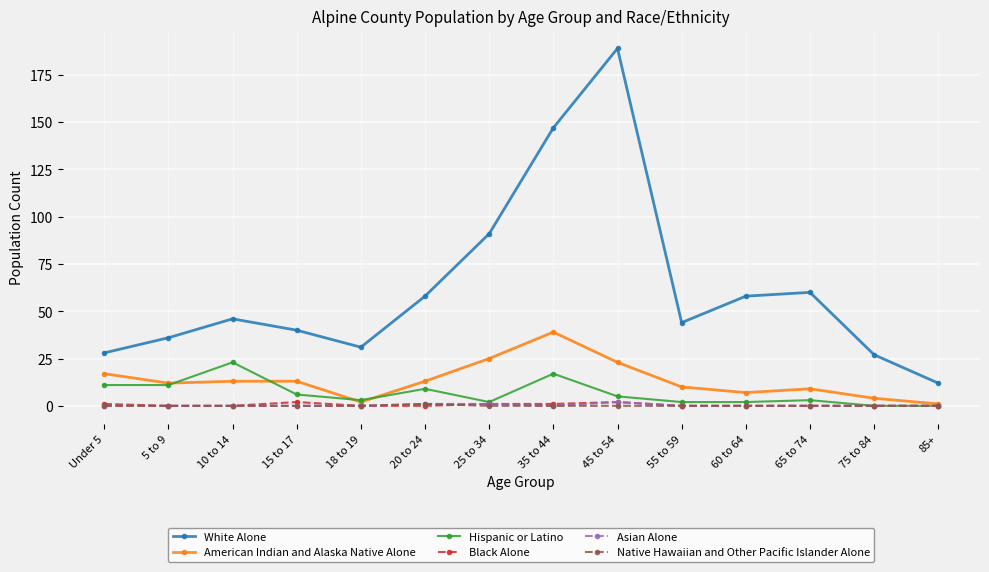

What is the approximate value of Black Alone at Under 5?

1